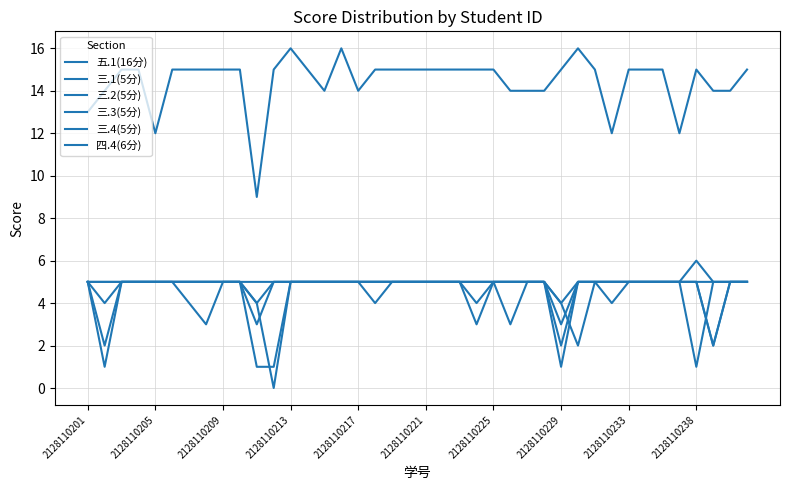

What is the value of the 三.3(5分) point at the 37th from the left?

5